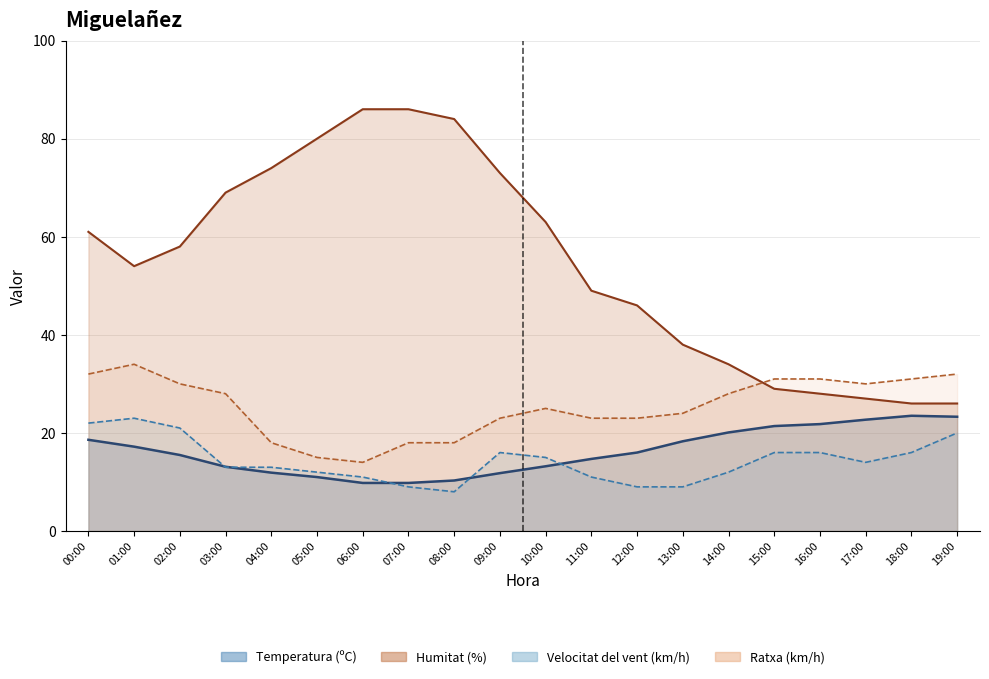

How many lines are shown in the chart?

4